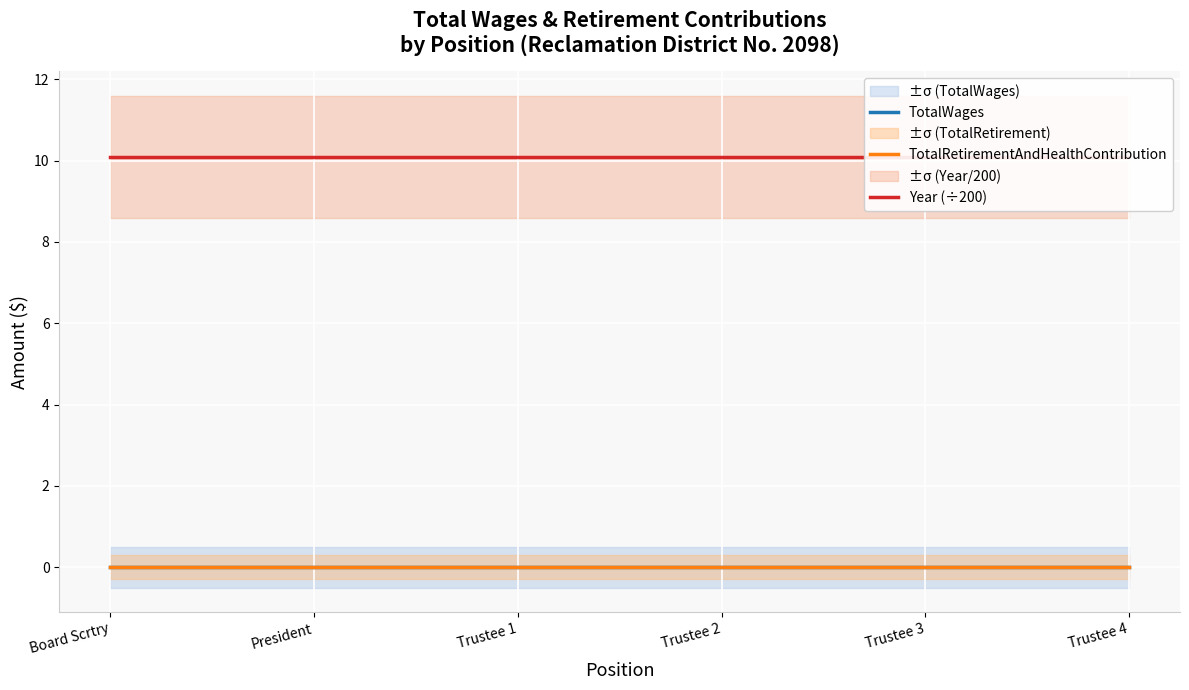

Where is Year (÷200) nearest to the value 10?

Board Scrtry